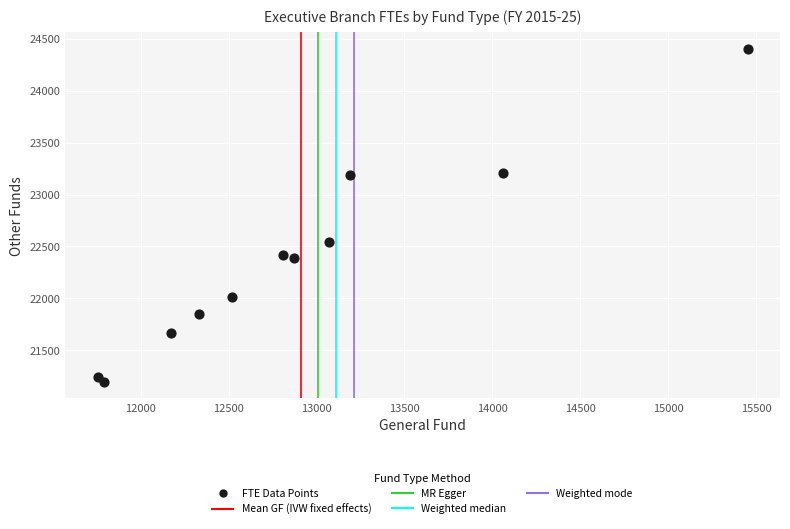

What is the average Y value?

22374